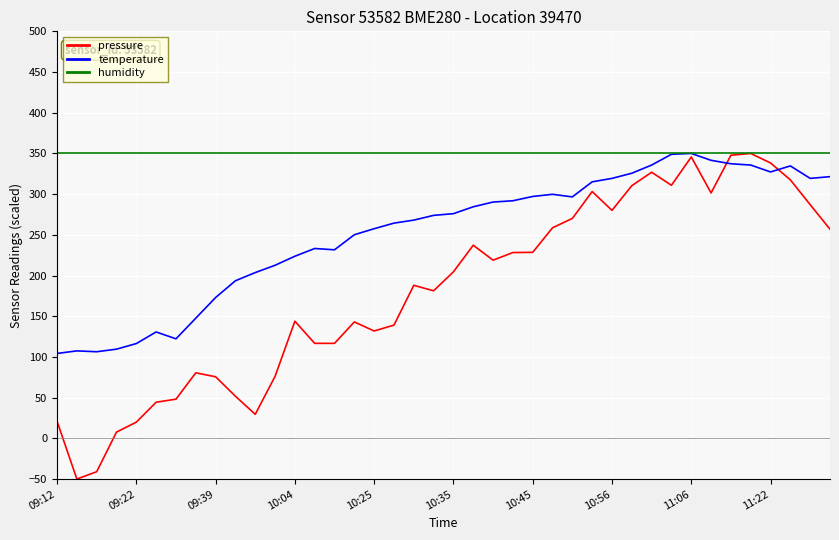

Which series has the largest total across all categories?

humidity